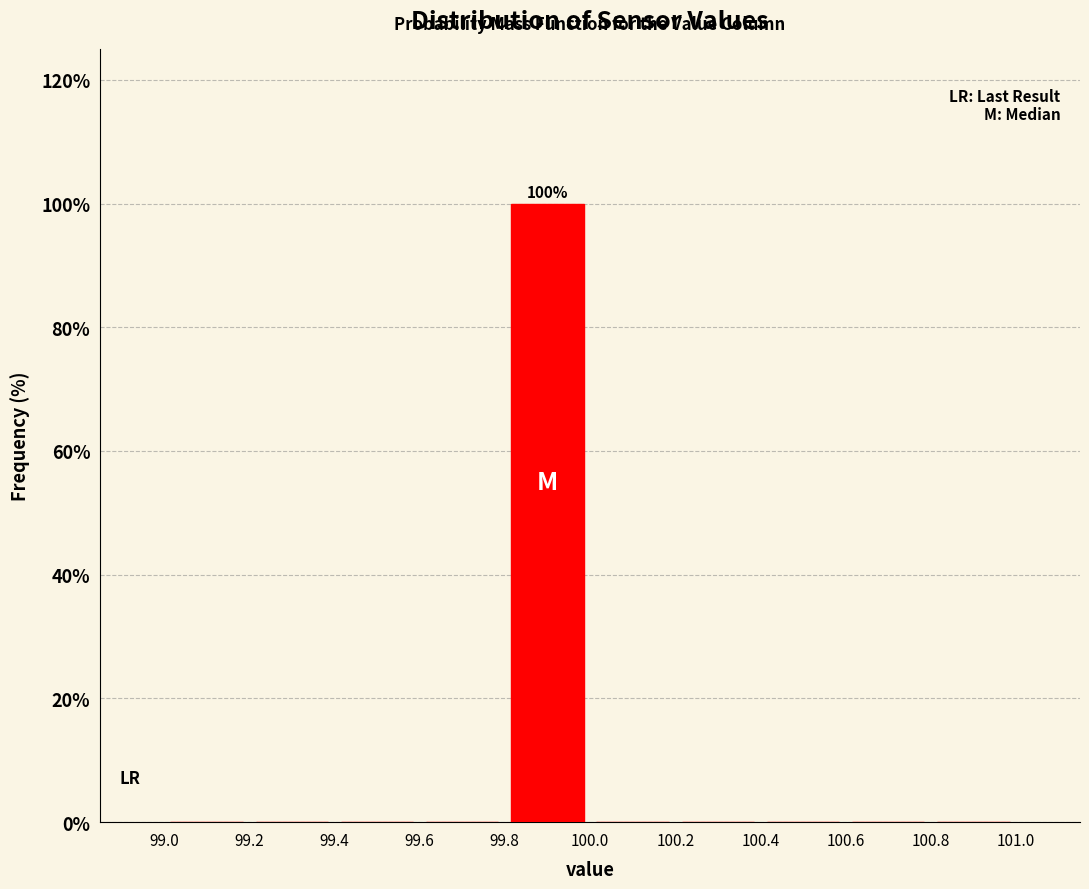

Which range on the x-axis has the tallest bar?

99.8 to 100.0